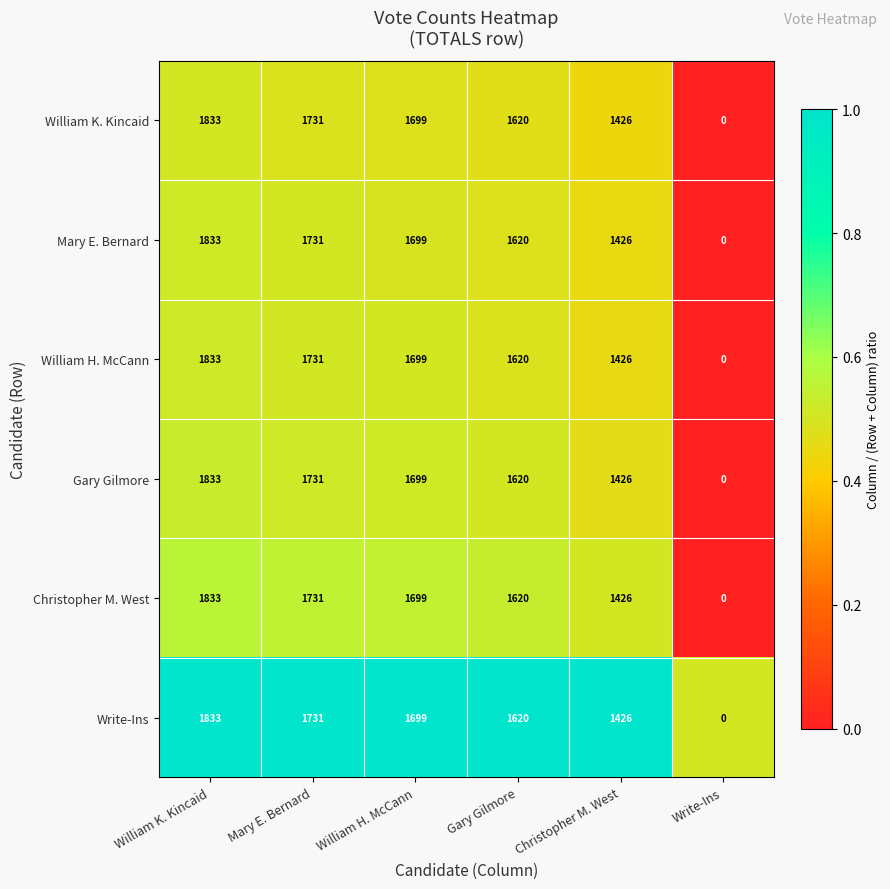

What is the spread (max minus min) of values at William K. Kincaid?

0